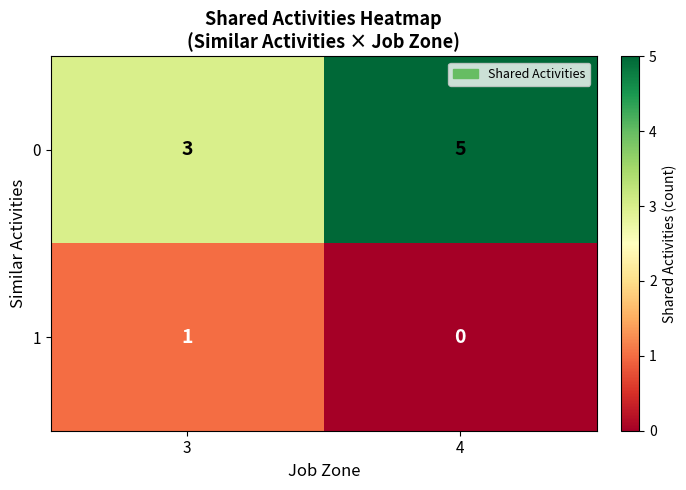

How many distinct data groups are displayed?

2